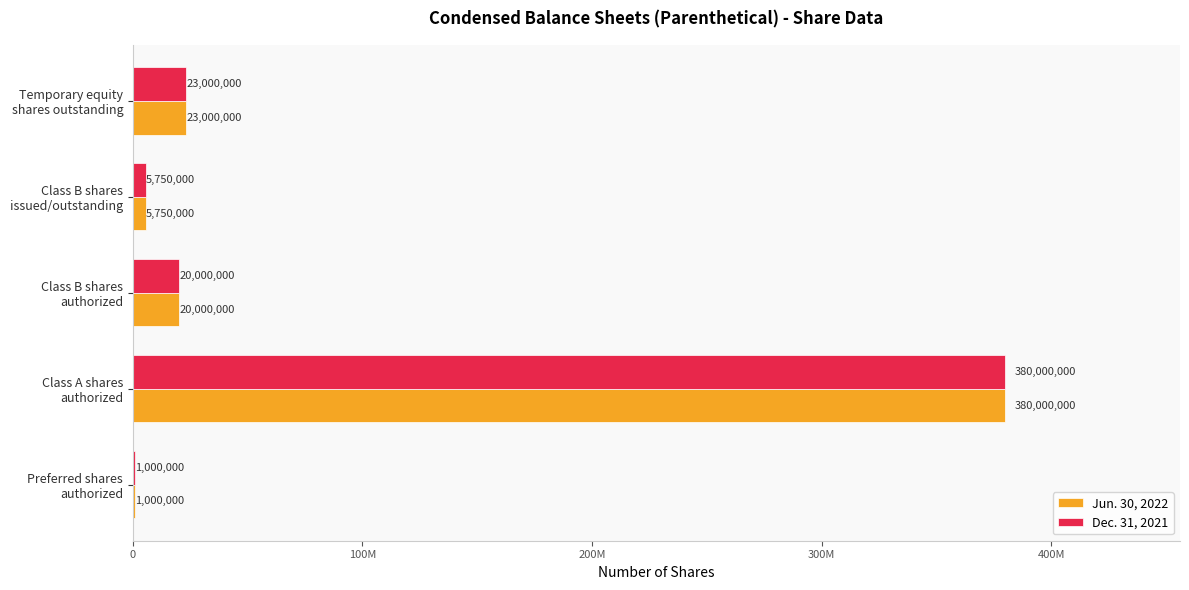

What are all the series names shown in the legend?

Jun. 30, 2022, Dec. 31, 2021